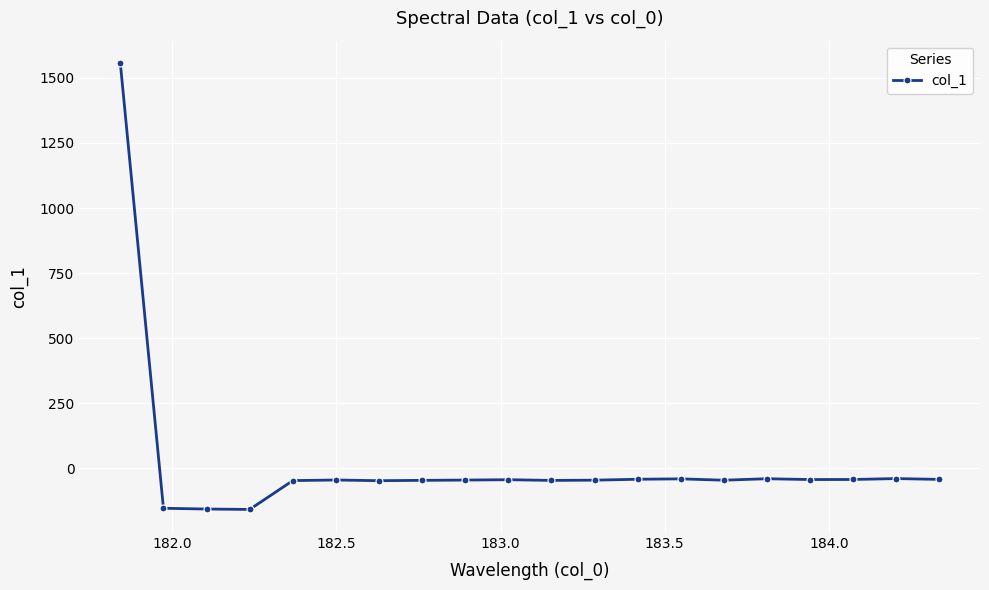

What is the difference between the maximum and minimum values?

1716.7